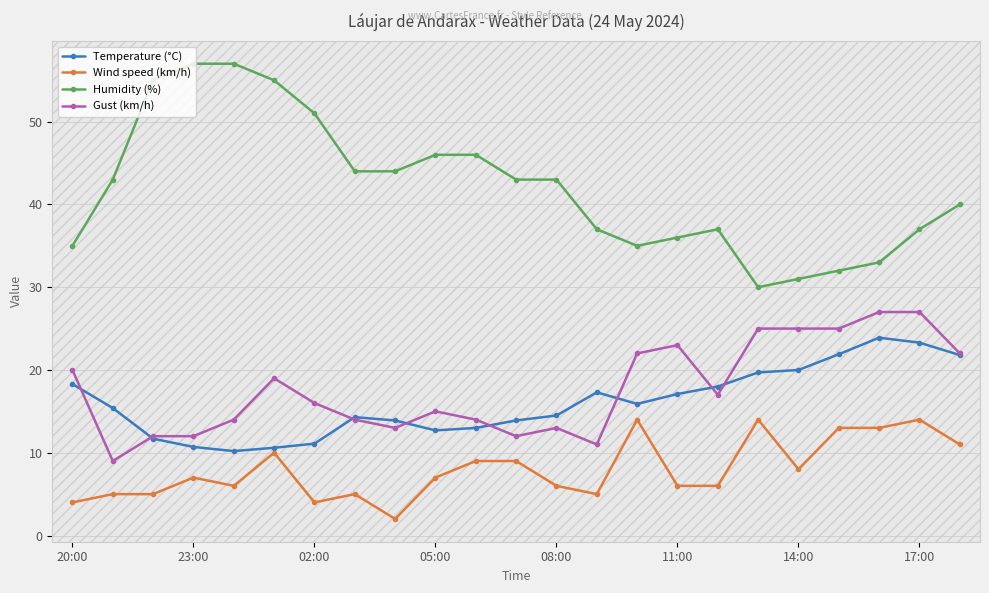

Does the chart have visible grid lines?

Yes